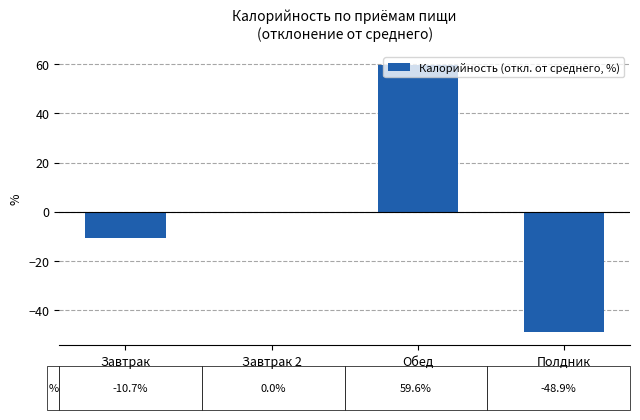

Reading left to right, transcribe all the data shown in this chart.

-10.7	0.0	59.6	-48.9